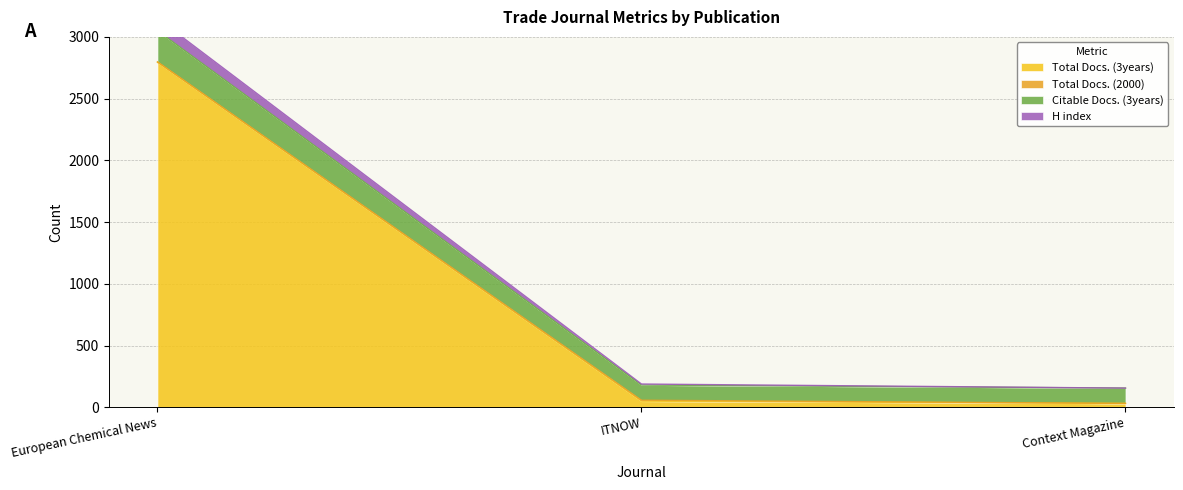

How many data points in Citable Docs. (3years) are above 180?

1